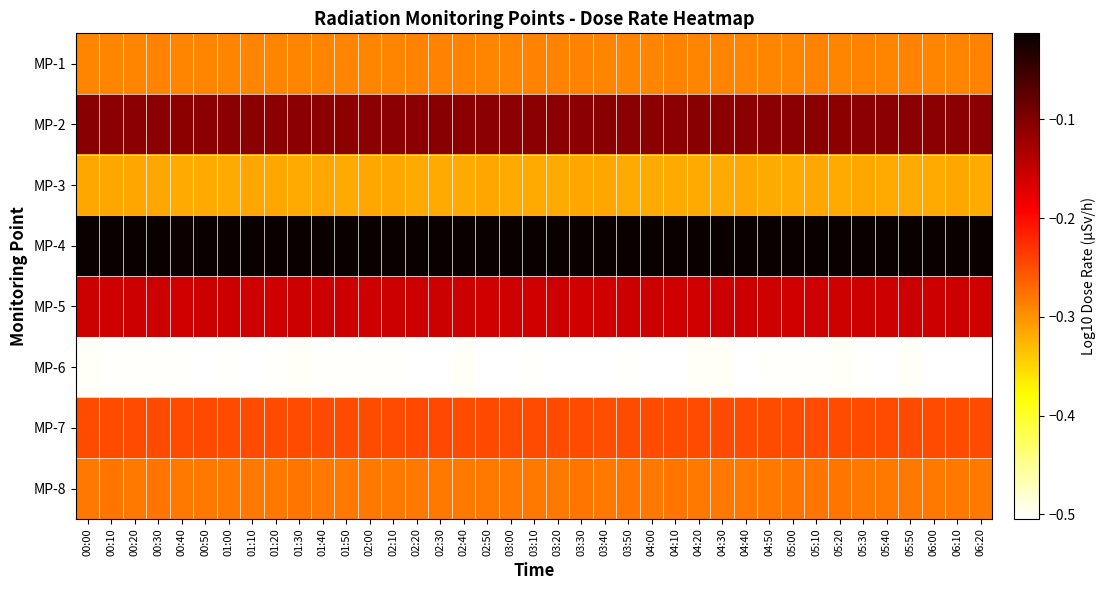

Which has a higher value, 04:10 or 00:50?

04:10